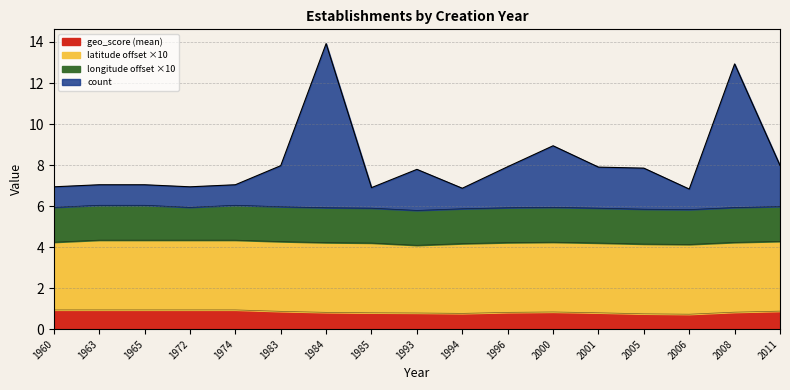

True or false: count and geo_score (mean) intersect in this chart.

False